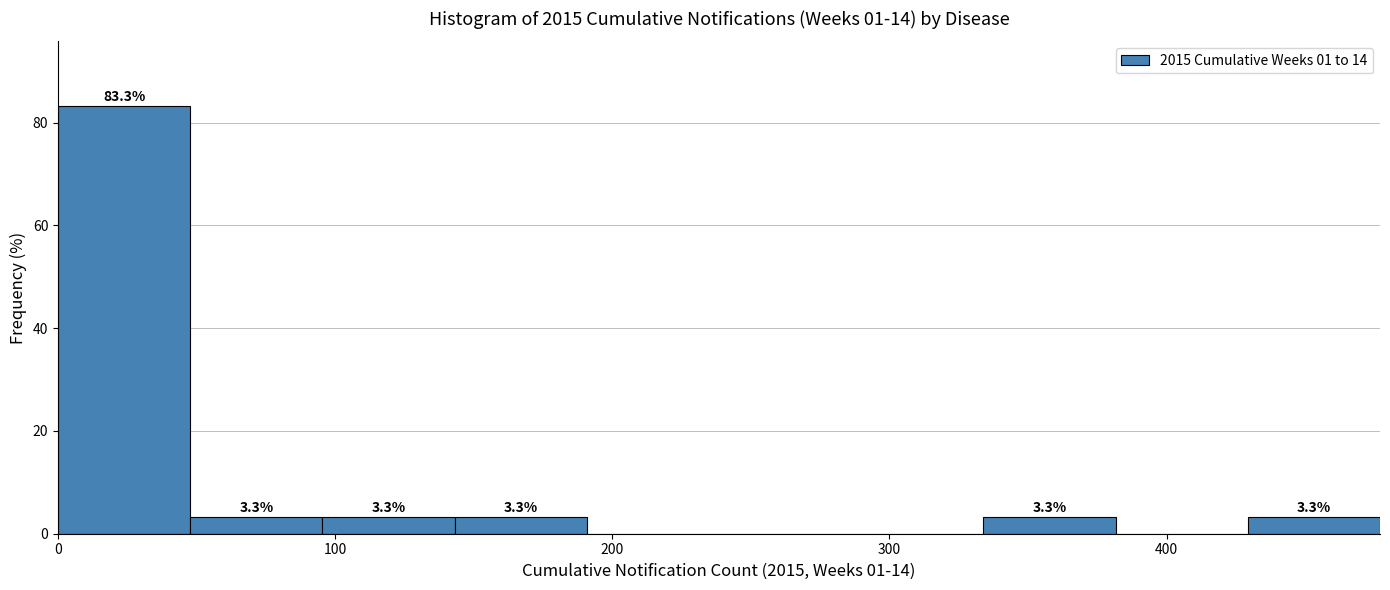

Over which range of the x-axis is the bar tallest?

0 to 50